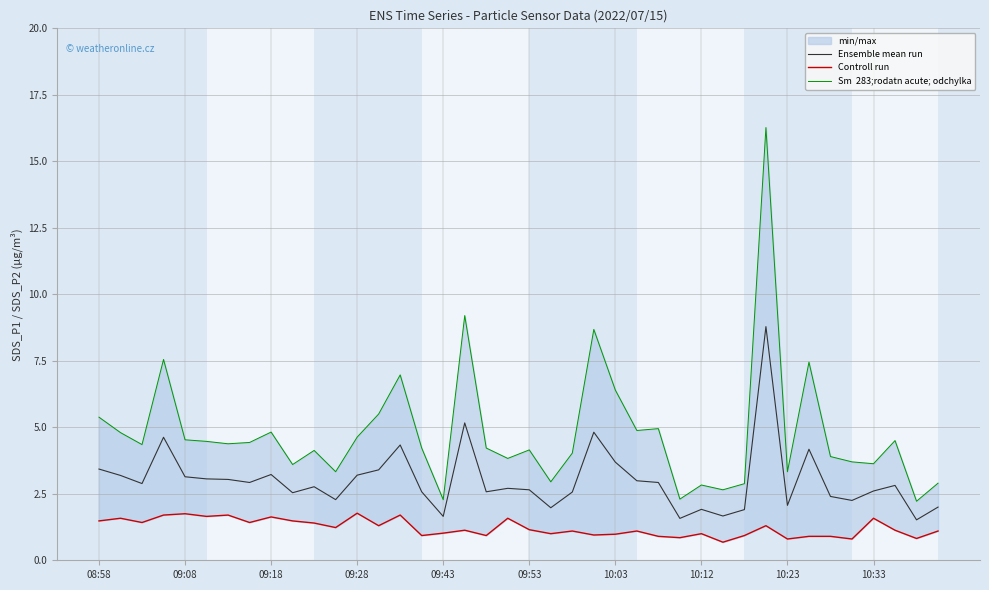

What is the highest value of the Ensemble mean run series?

8.8